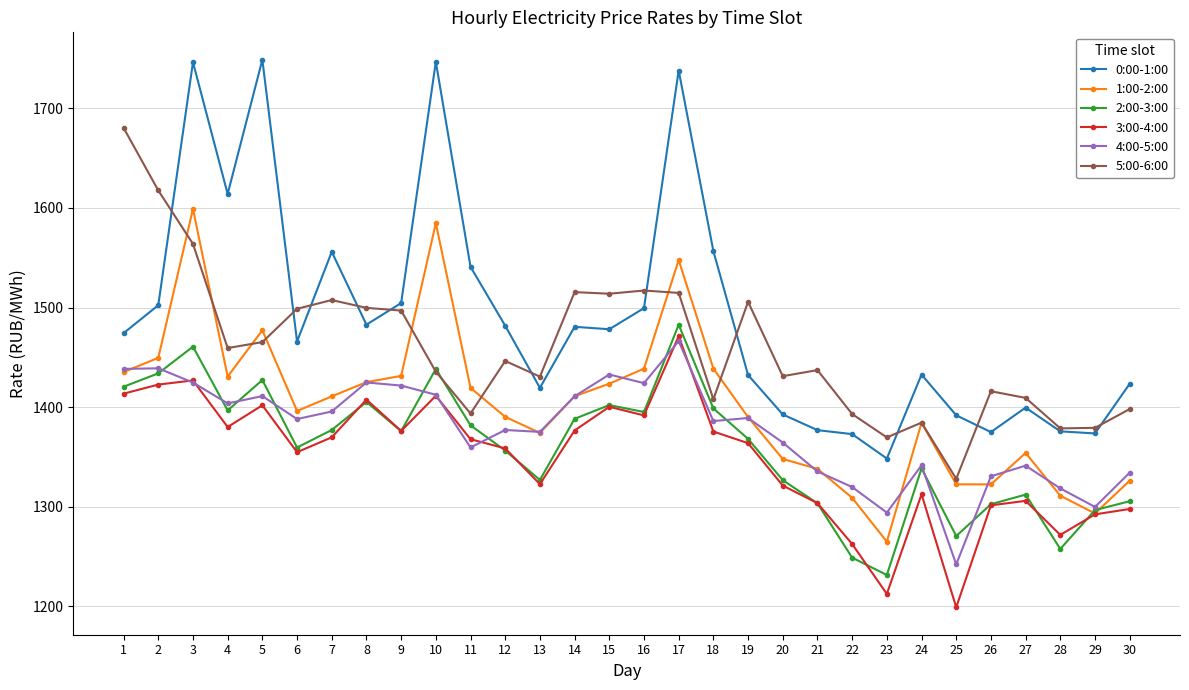

How many intersections are there between 2:00-3:00 and 5:00-6:00?

2